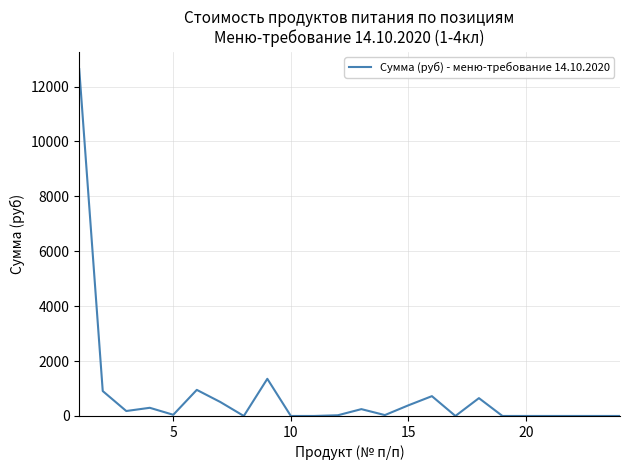

What is the difference between the maximum and minimum values?

12635.0